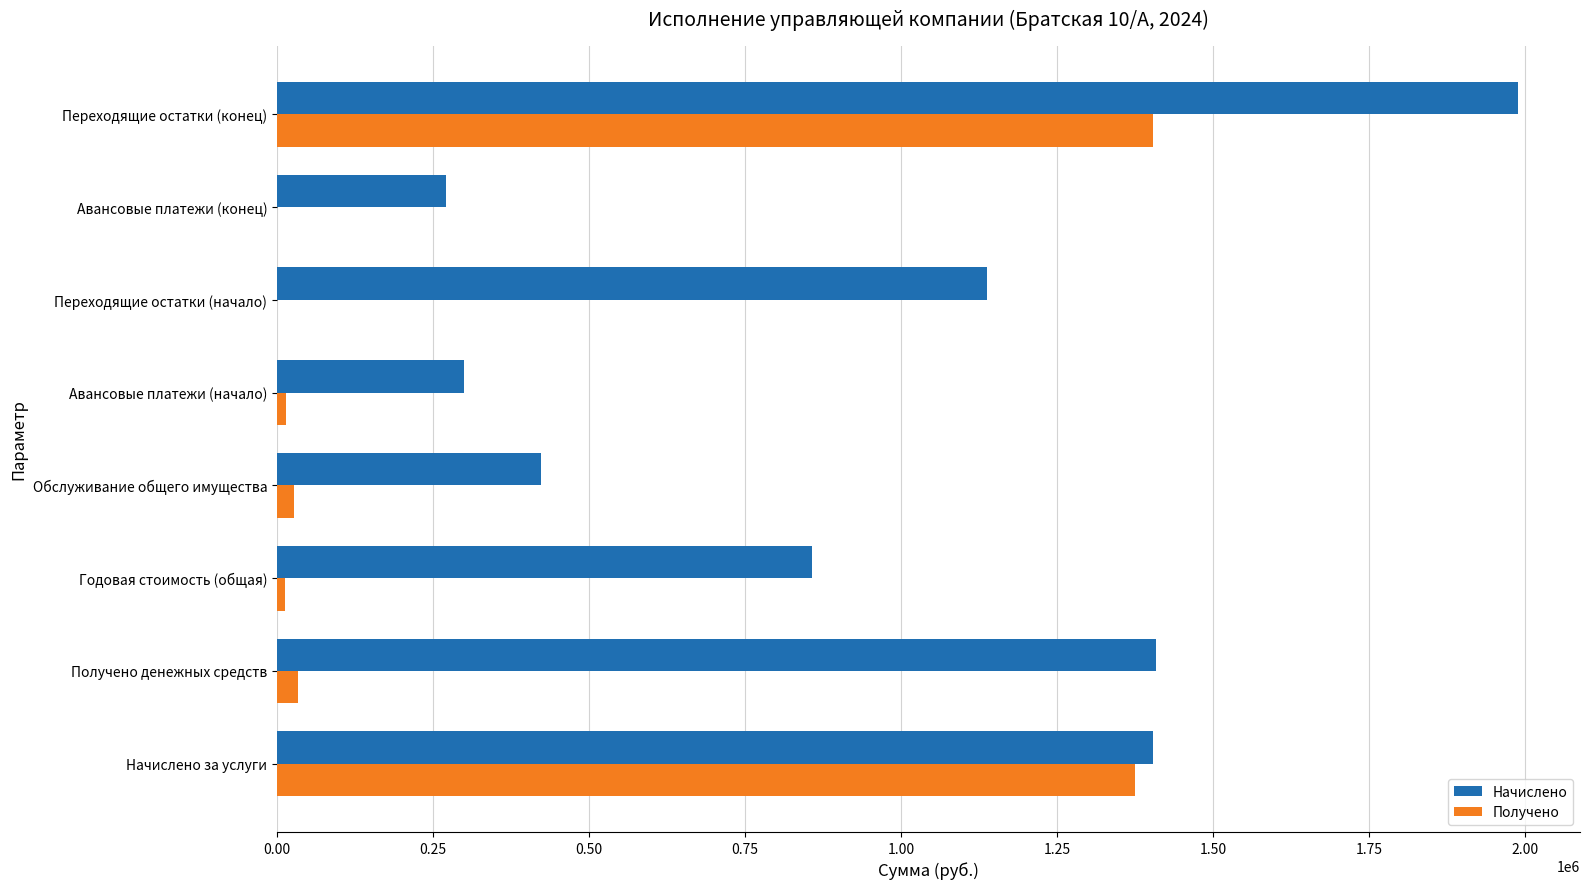

Is it true that Получено equals 1404062.6 at Переходящие остатки (конец)?

True